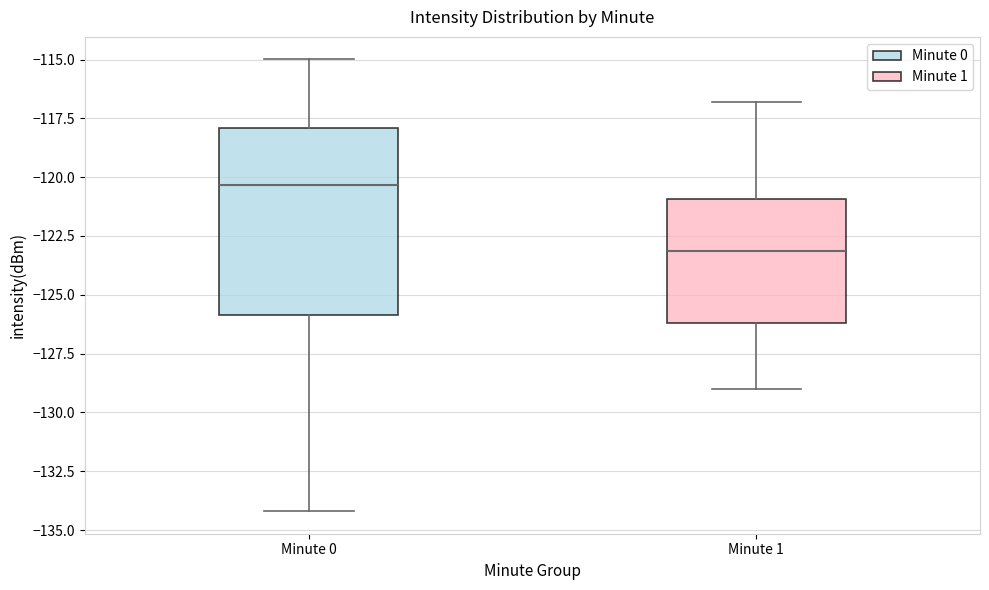

Reading left to right, read every box against the y-axis: the position of its median line, the range the box covers, and the ends of its whiskers. The values are not printed on the chart, so give them approximately, as read against the axis.

Minute 0: median -120.5, box -126.0 to -118.0, whiskers -134.0 to -115.0
Minute 1: median -123.0, box -126.0 to -121.0, whiskers -129.0 to -117.0